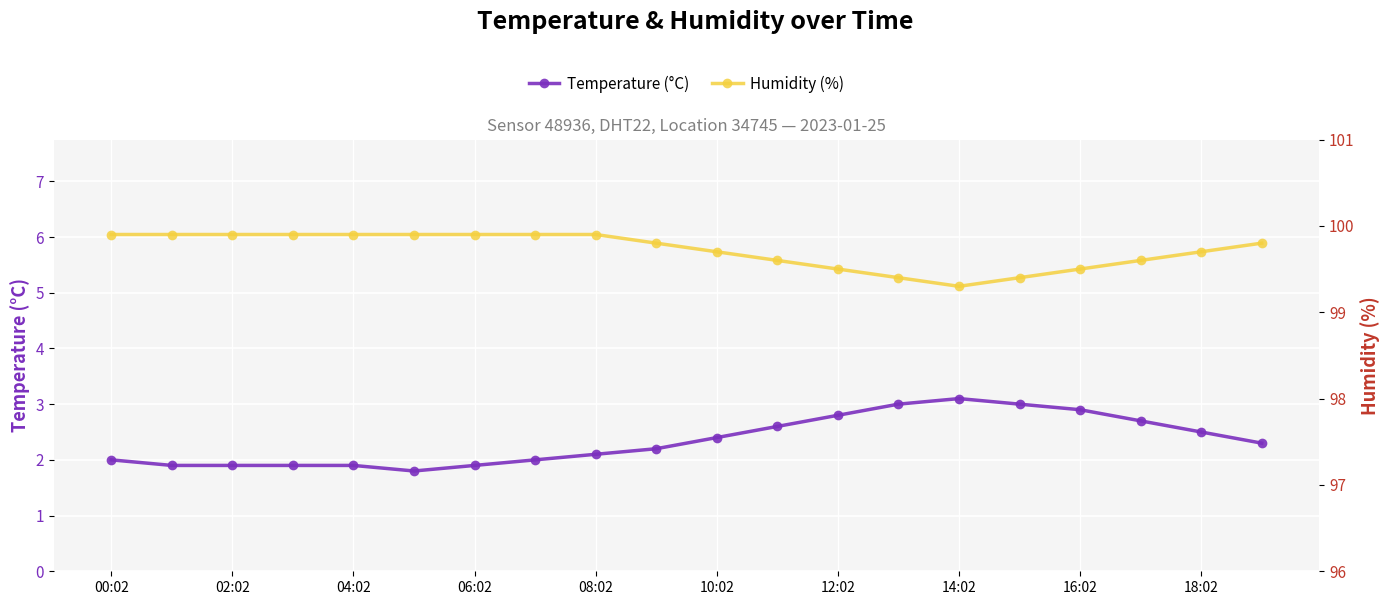

At how many categories does at least one series exceed 26?

20